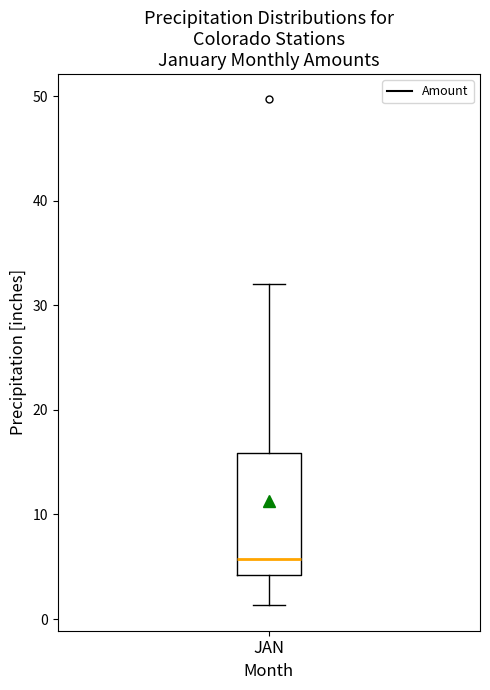

Where does the lower whisker of the box for JAN end on the y-axis? The values are not printed on the chart, so give them approximately, as read against the axis.

1